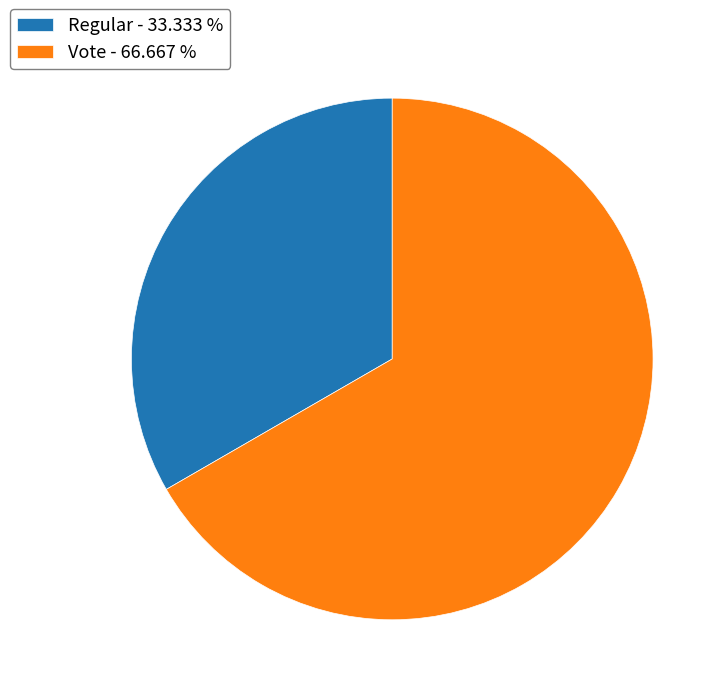

Which has a higher value, Regular or Vote?

Vote